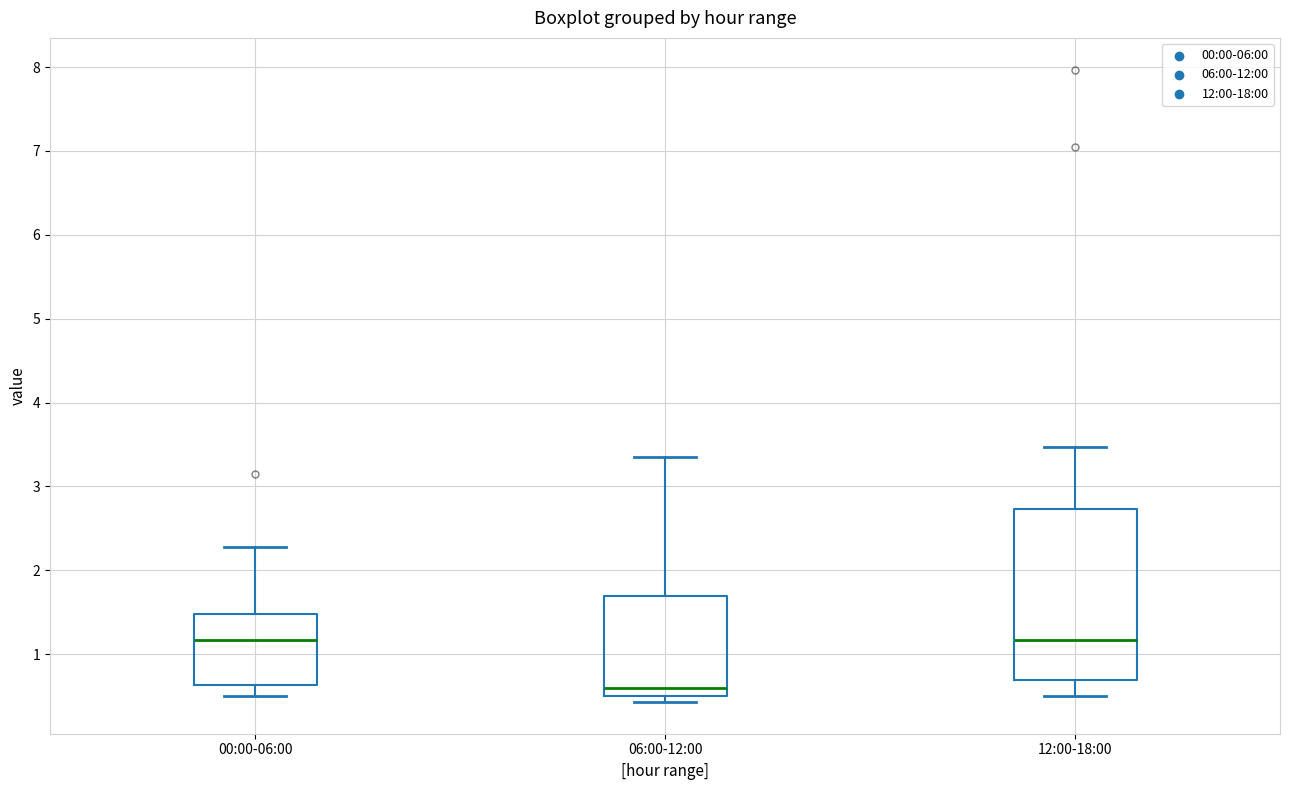

Which box's median line is the lowest?

06:00-12:00